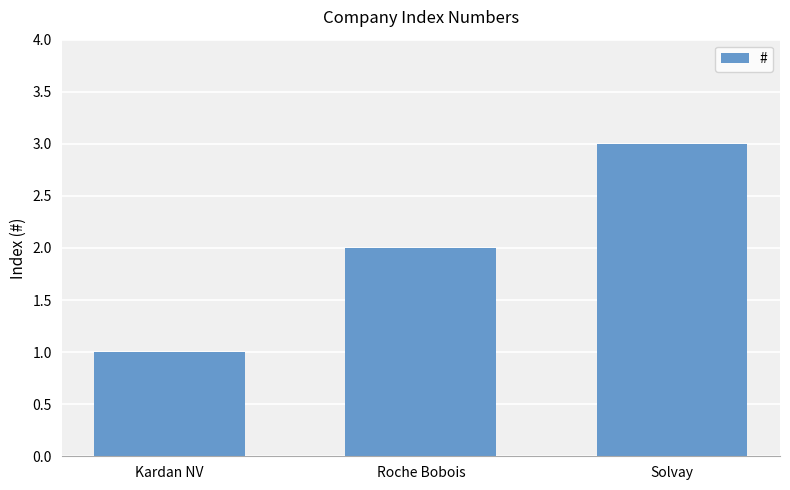

Reading left to right, extract all data points from this chart.

1	2	3